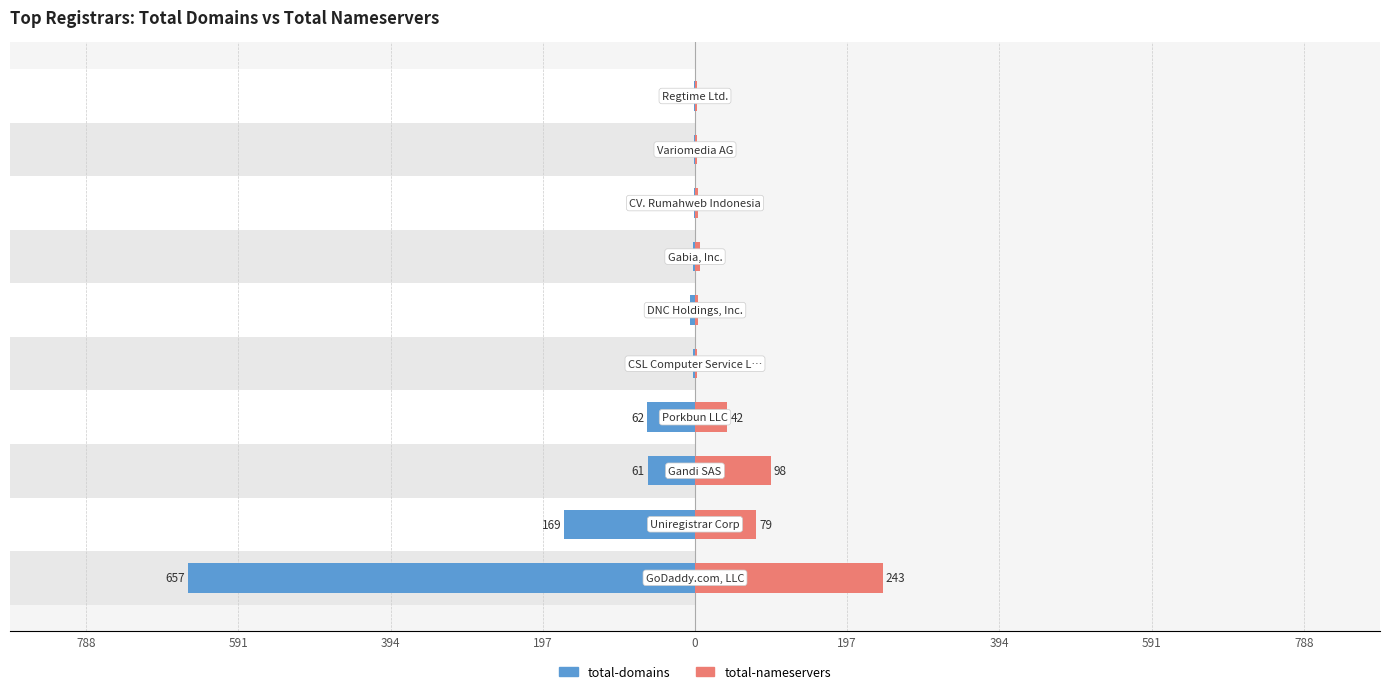

What are all the series names shown in the legend?

total-domains, total-nameservers